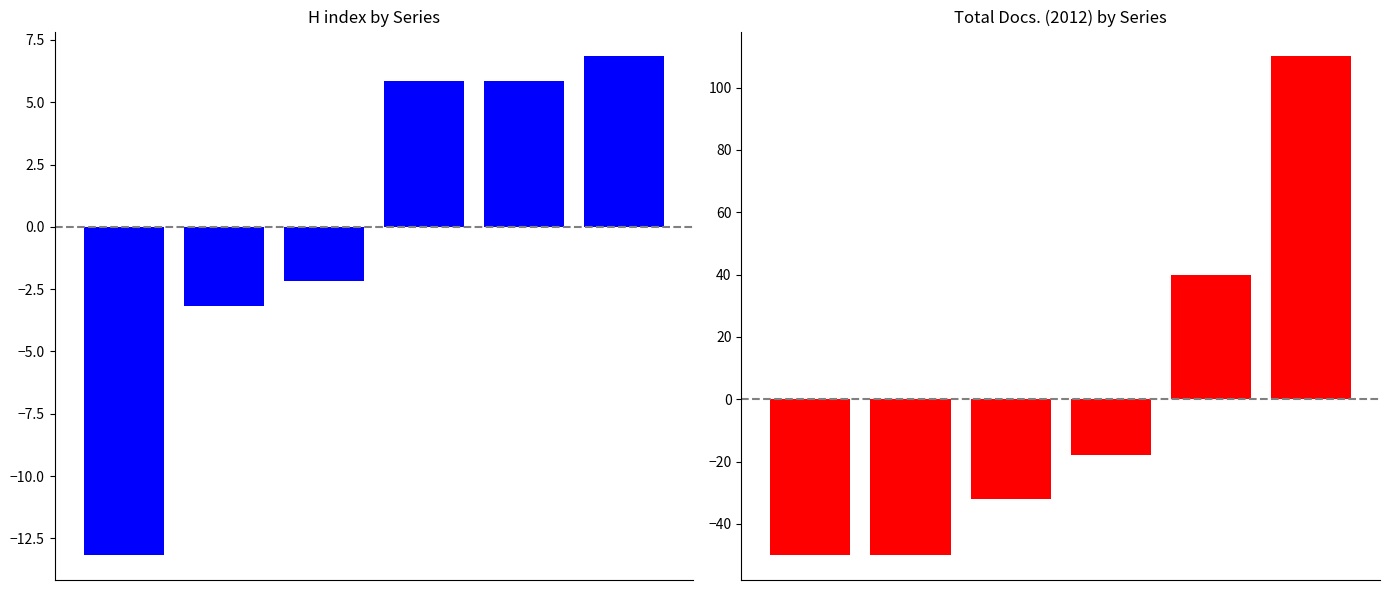

List the series in order of their overall mean, lowest first.

H index, Total Docs. (2012)